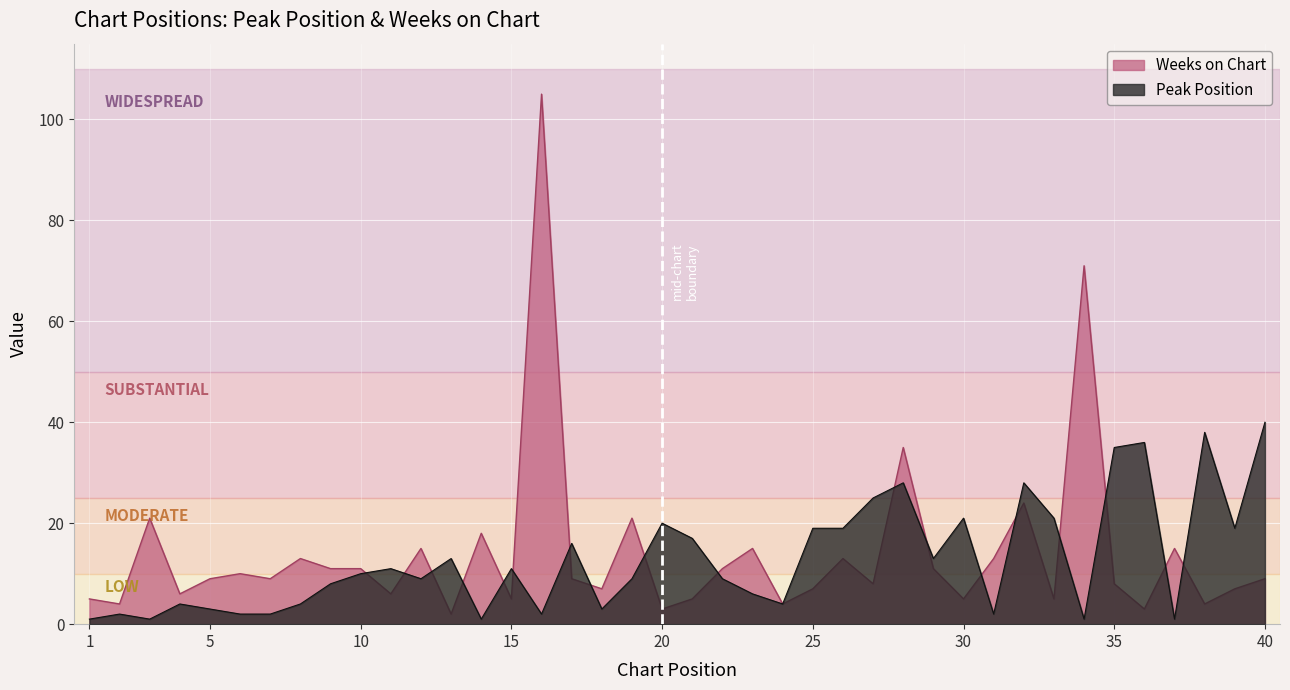

At 29, list the series in order from smallest to largest.

Weeks on Chart, Peak Position